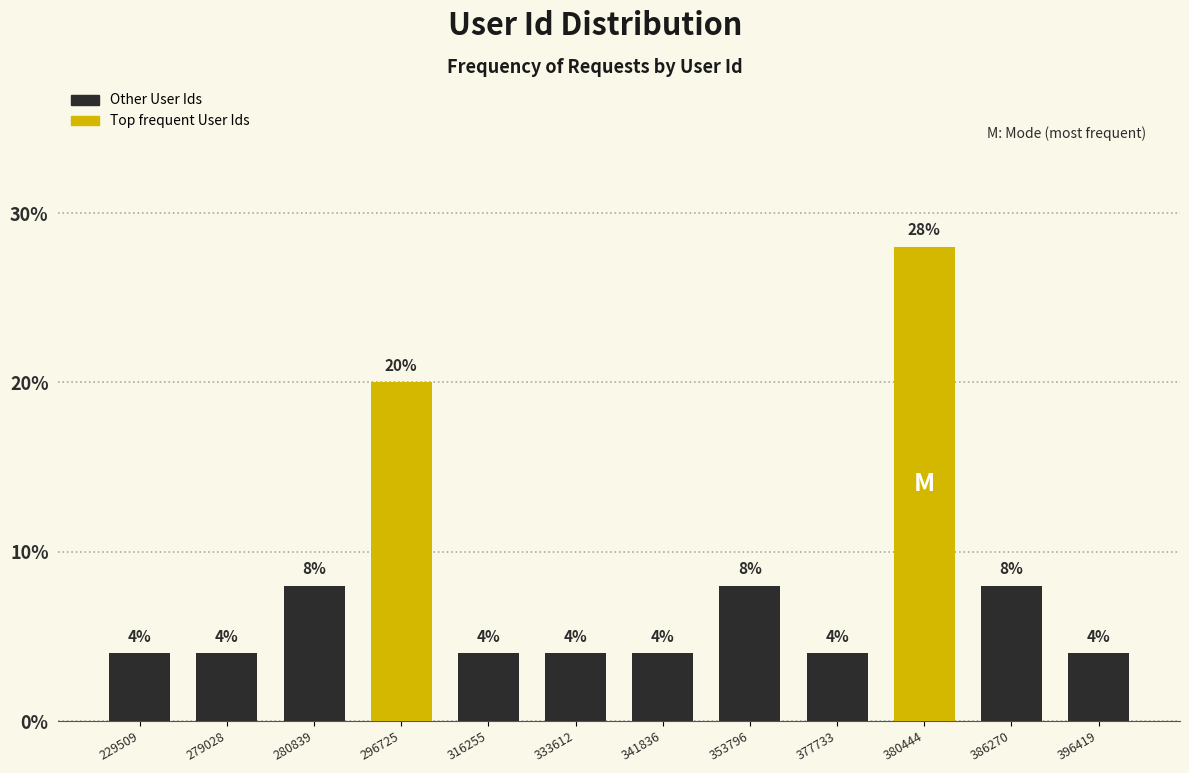

Reading left to right, list all the values displayed in this chart.

4.0	4.0	8.0	20.0	4.0	4.0	4.0	8.0	4.0	28.0	8.0	4.0